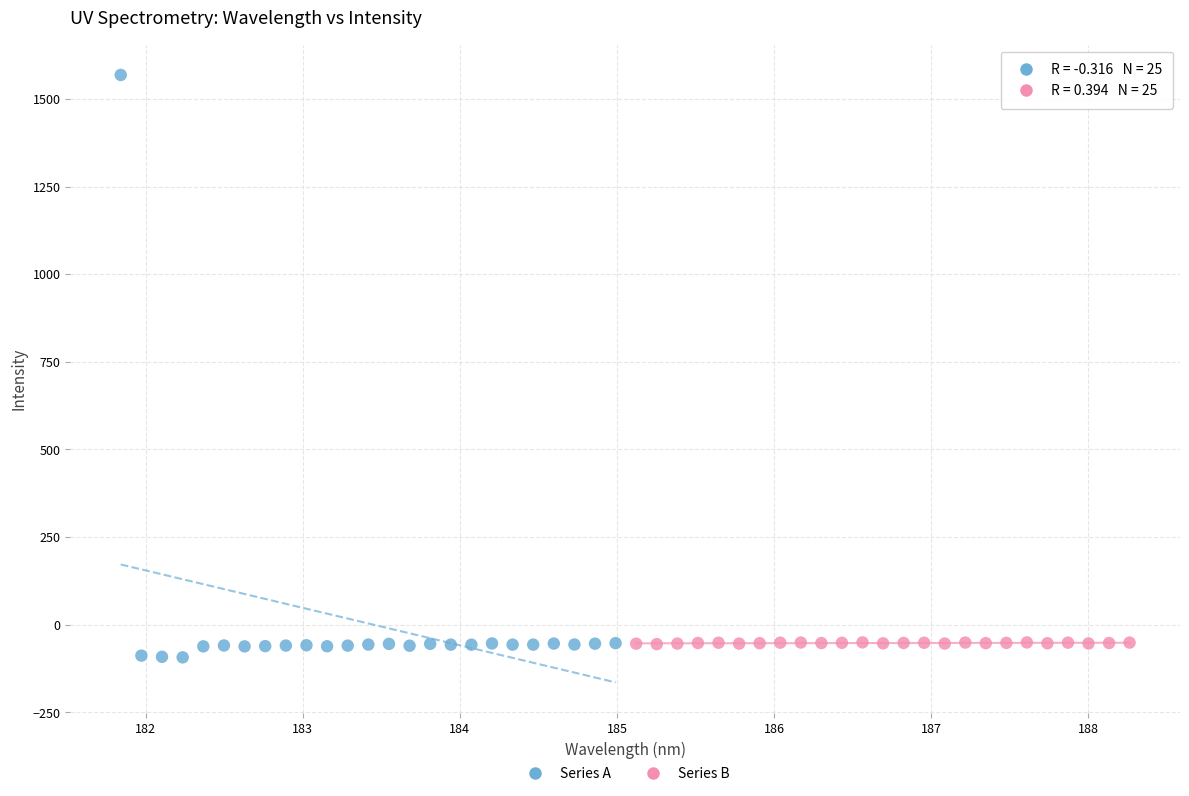

What are all the series names shown in the legend?

Series A, Series B